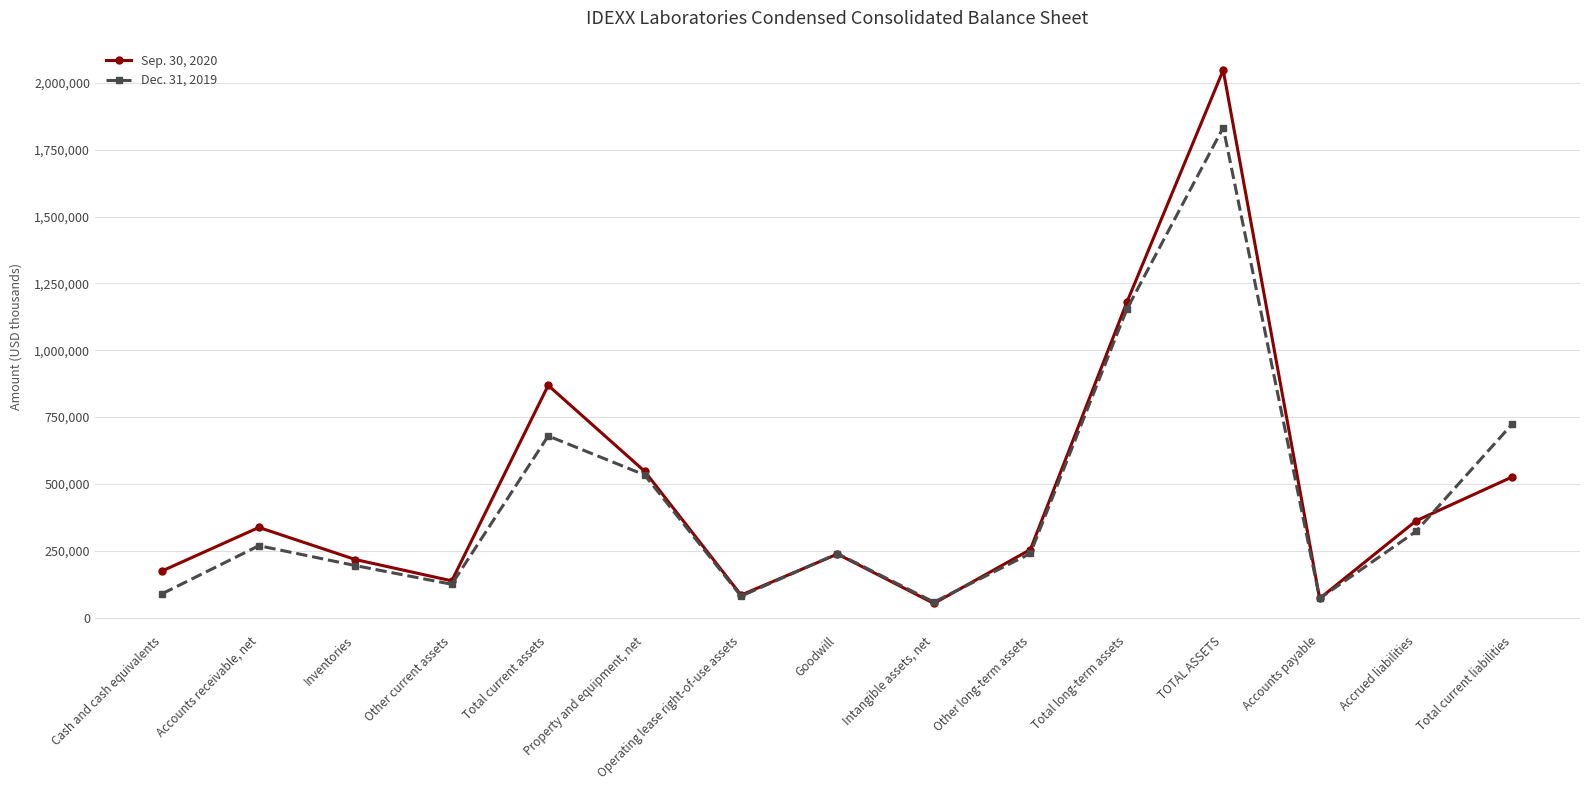

What is the total value across all series at TOTAL ASSETS?

3879882